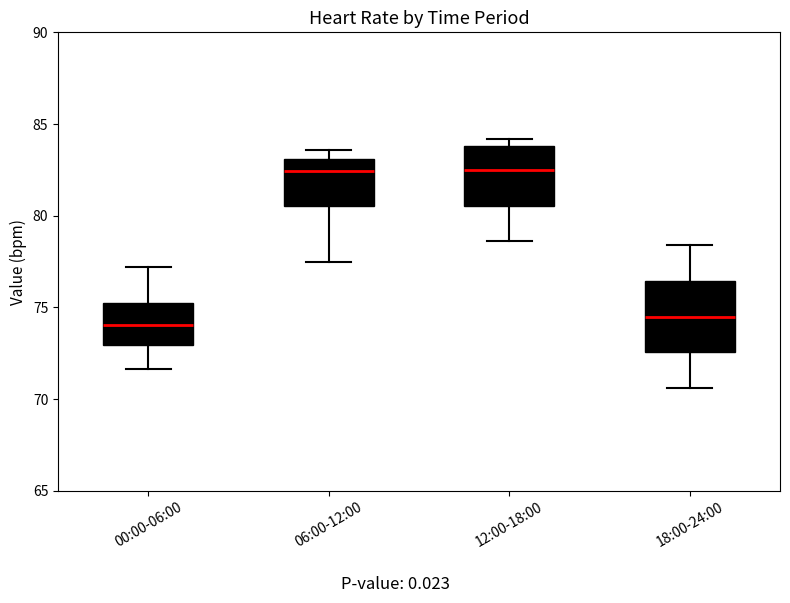

Reading left to right, read every box against the y-axis: the position of its median line, the range the box covers, and the ends of its whiskers. The values are not printed on the chart, so give them approximately, as read against the axis.

00:00-06:00: median 74.0, box 73.0 to 75.0, whiskers 71.5 to 77.0
06:00-12:00: median 82.5, box 80.5 to 83.0, whiskers 77.5 to 83.5
12:00-18:00: median 82.5, box 80.5 to 84.0, whiskers 78.5 to 84.0 (just above the box's upper edge)
18:00-24:00: median 74.5, box 72.5 to 76.5, whiskers 70.5 to 78.5